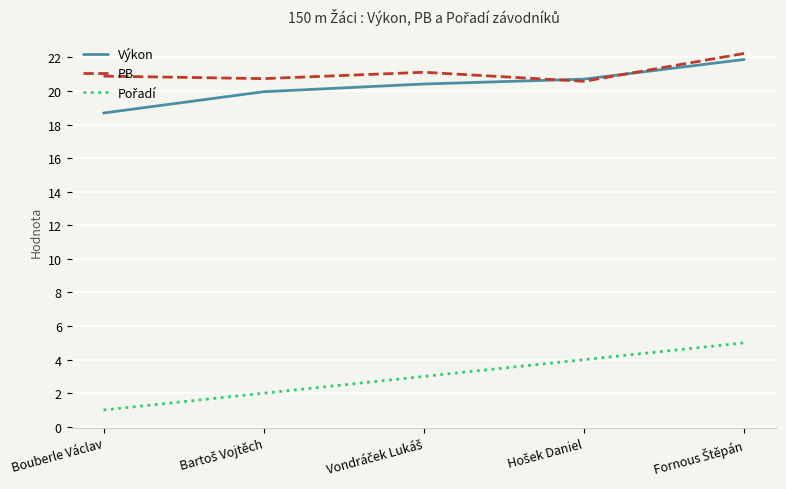

What is the highest value of the PB series?

22.2